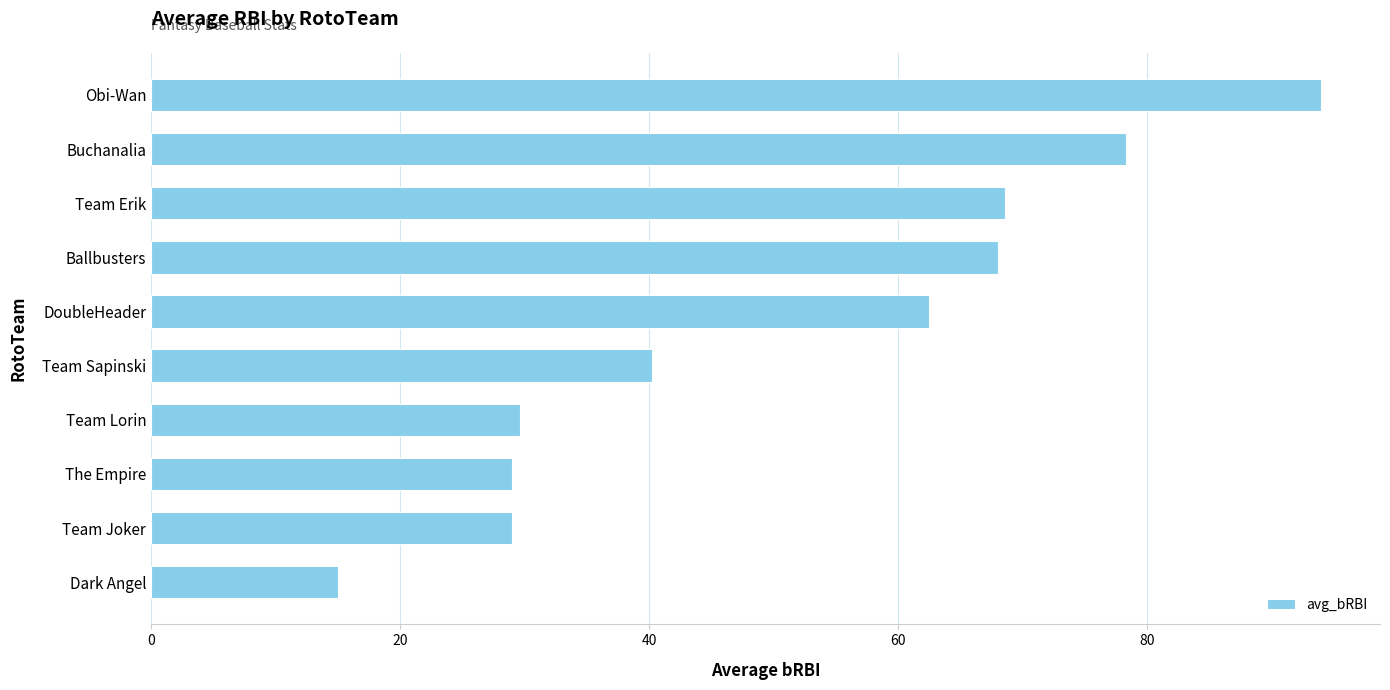

At which category does the chart reach its peak across all series?

Obi-Wan